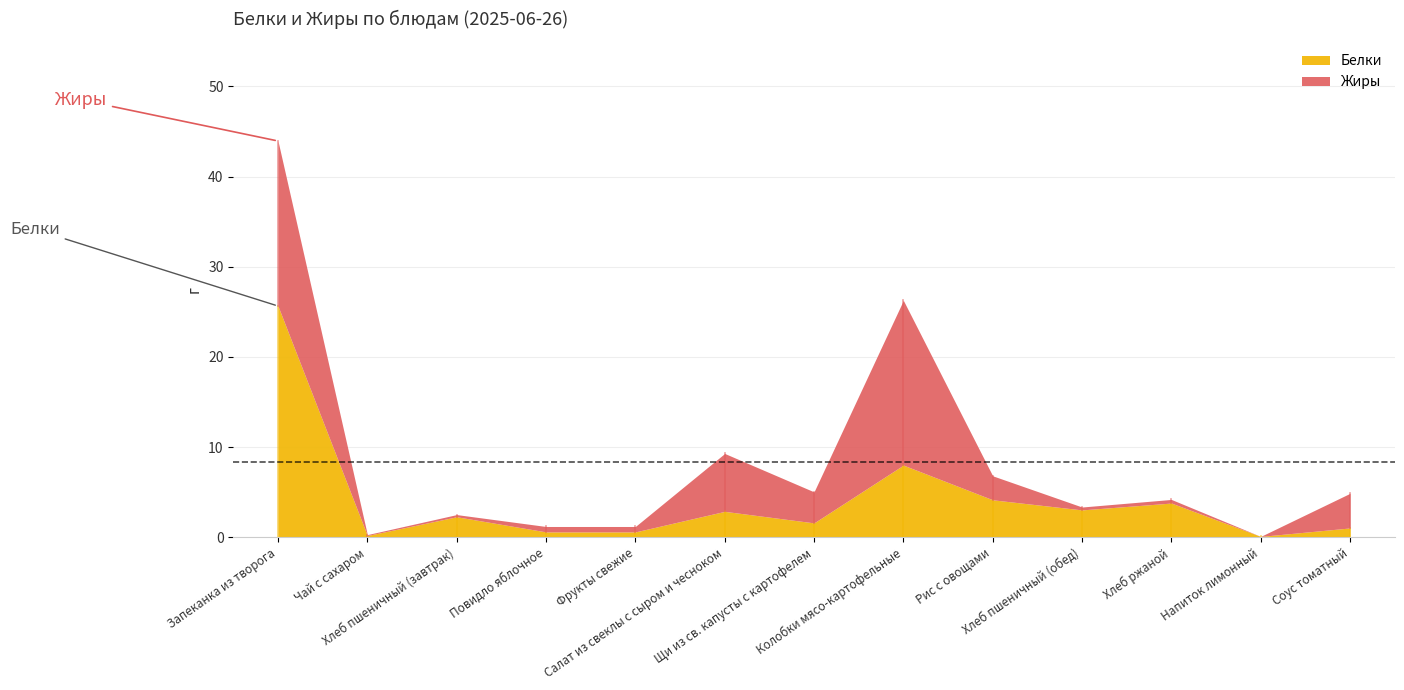

What is the average value of the Жиры series?

4.2